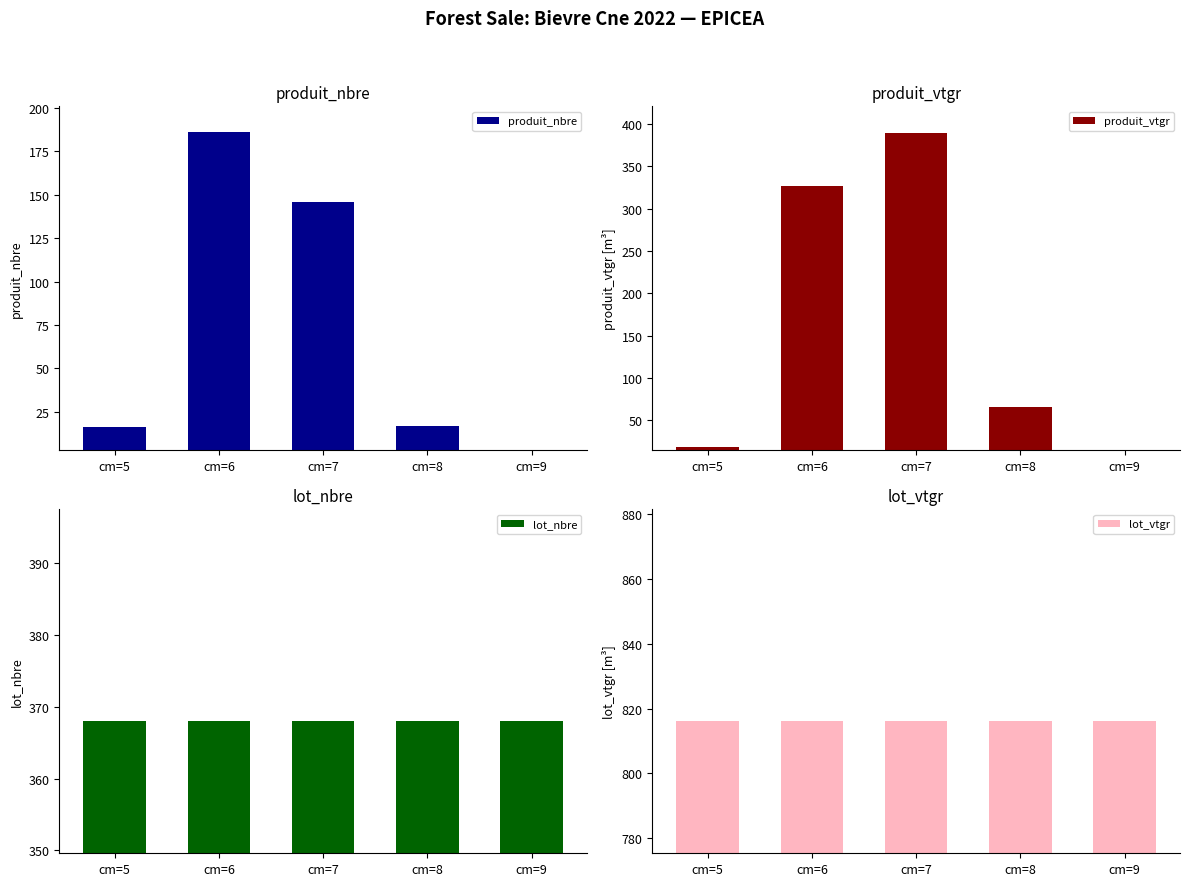

At which label does lot_nbre reach its minimum?

cm=5